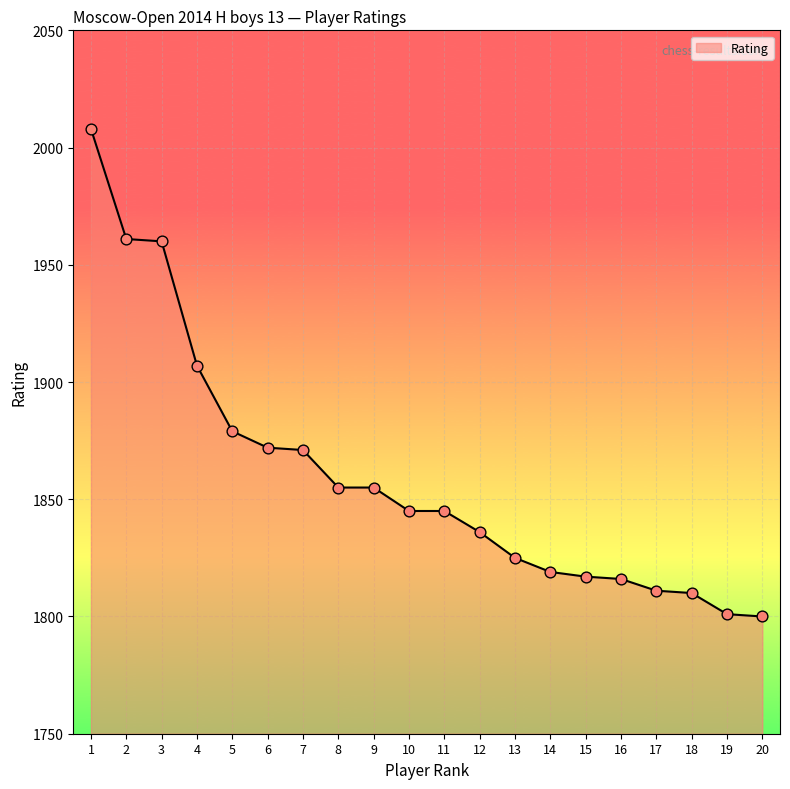

What is the ratio of the value at 9 to the value at 7?

1.0